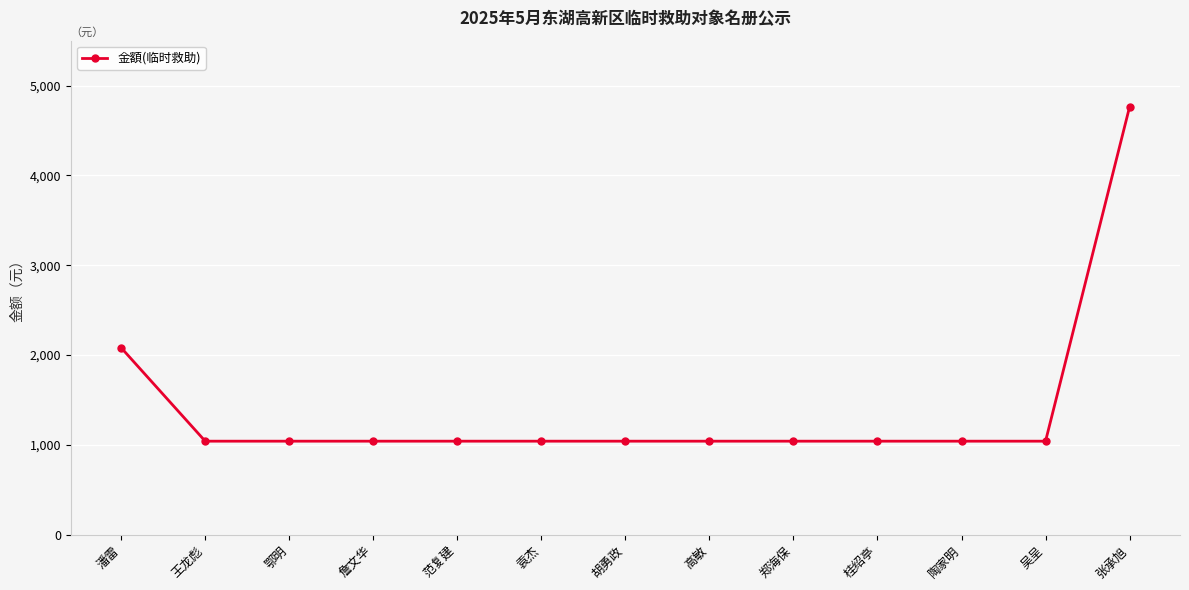

What is the change in value from 郑海保 to 张承旭?

+3722.8